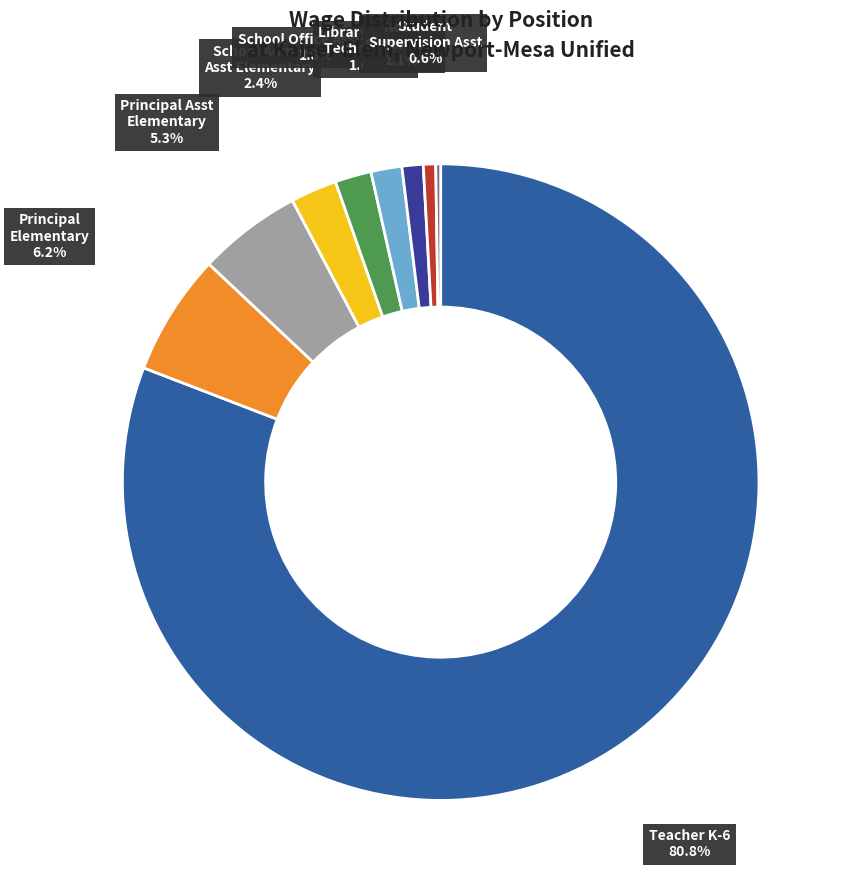

Which category has the smallest portion of the pie?

Instructional Assistant